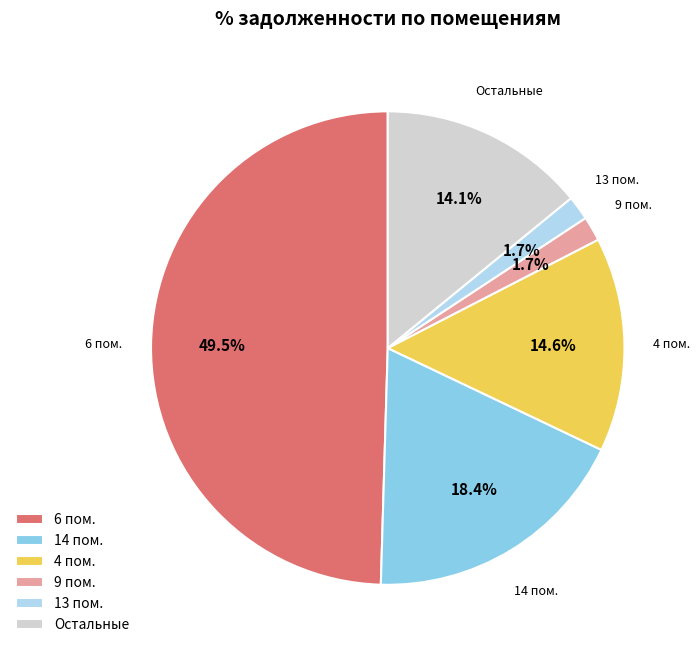

What is the largest slice in the pie chart?

6 пом.